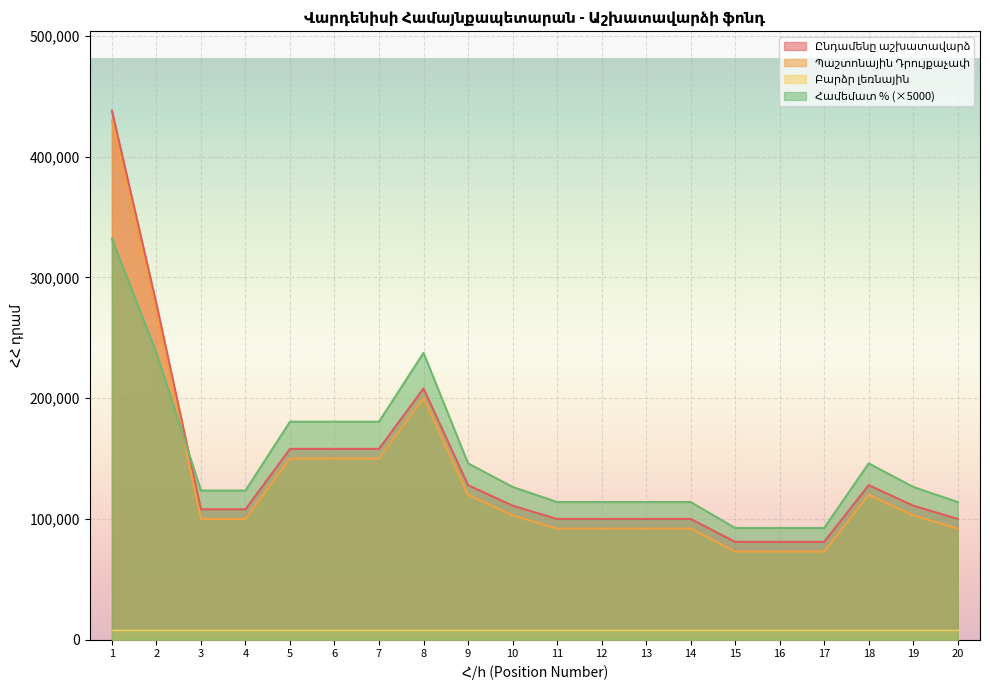

True or false: Ընդամենը աշխատավարձ and Պաշտոնային Դրույքաչափ intersect in this chart.

False